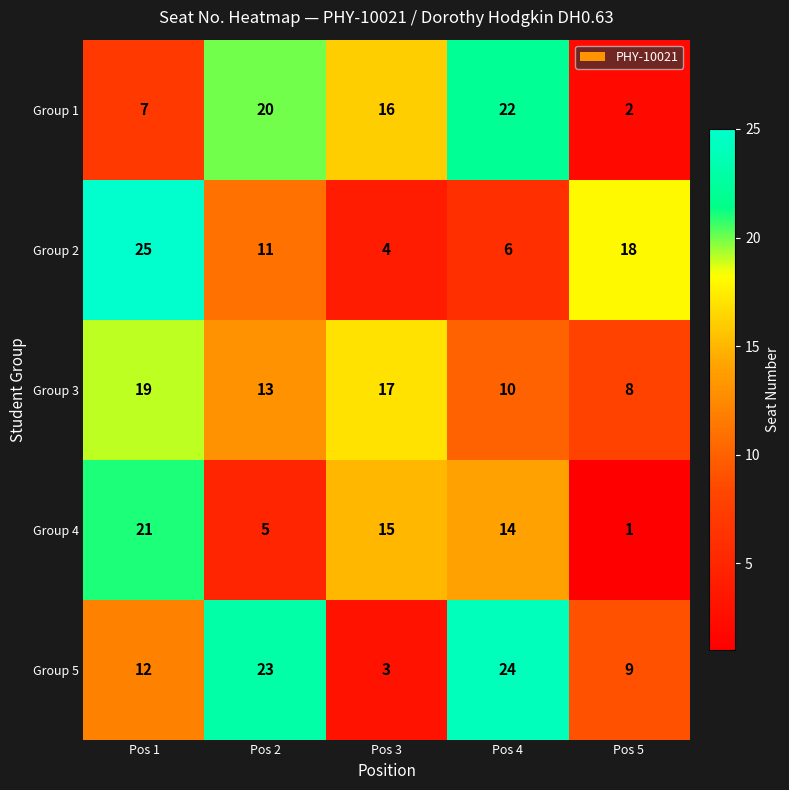

Which series has the largest total across all categories?

Group 5